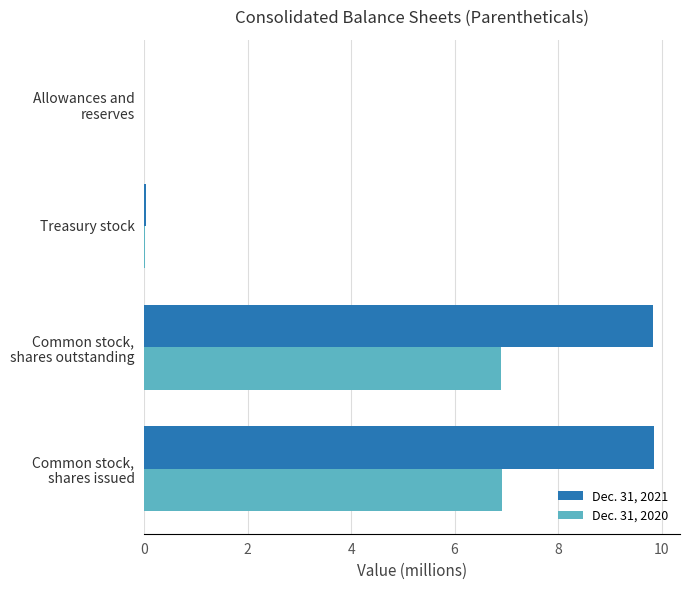

What is the maximum value for Dec. 31, 2020?

6.9